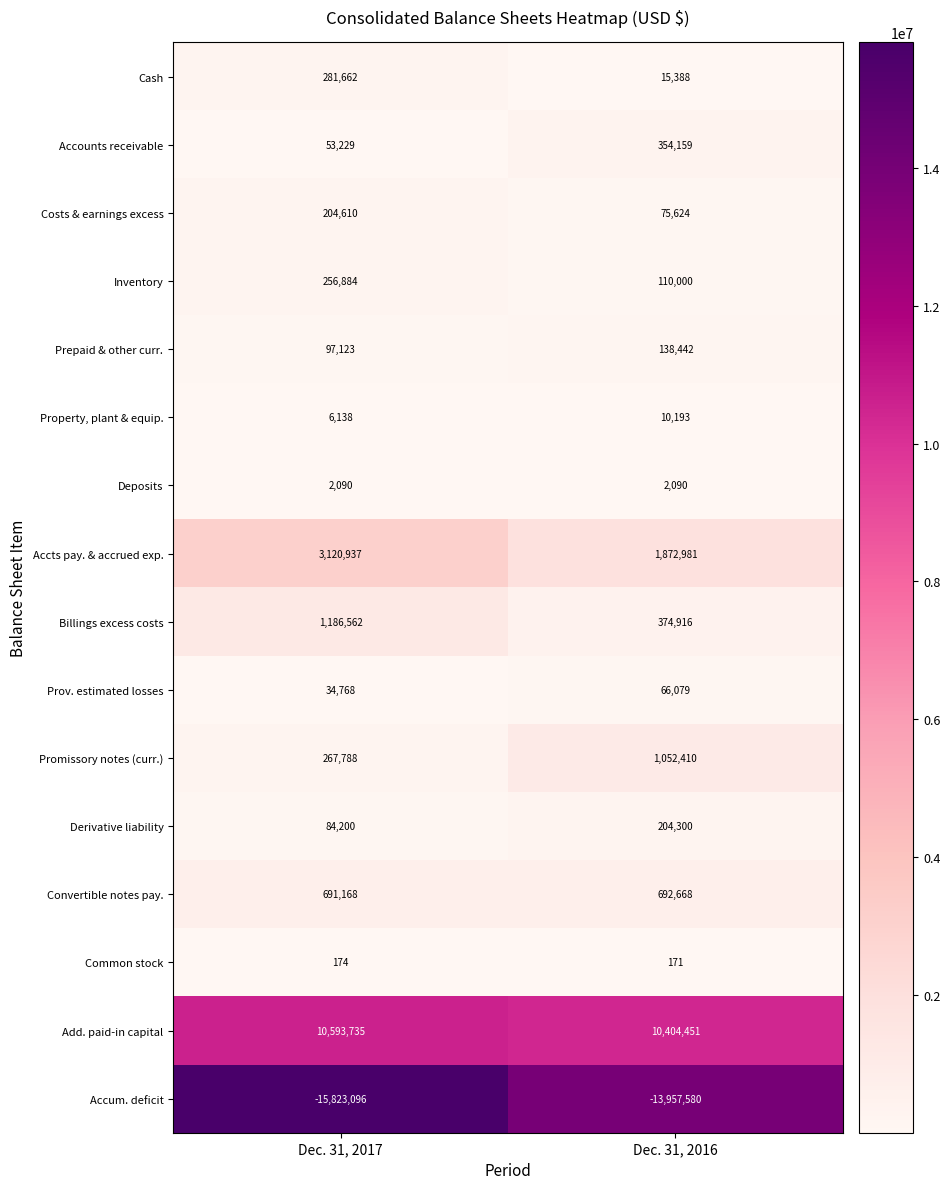

Which series has the largest total across all categories?

Add. paid-in capital